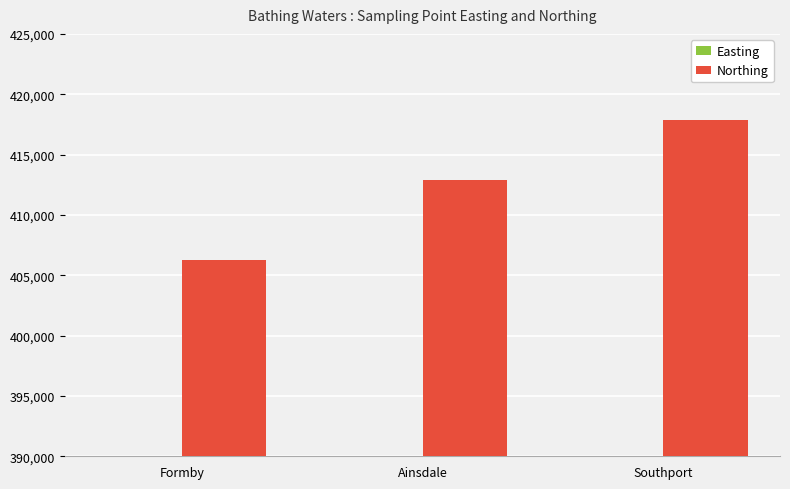

Between Ainsdale and Southport, which is larger?

Southport